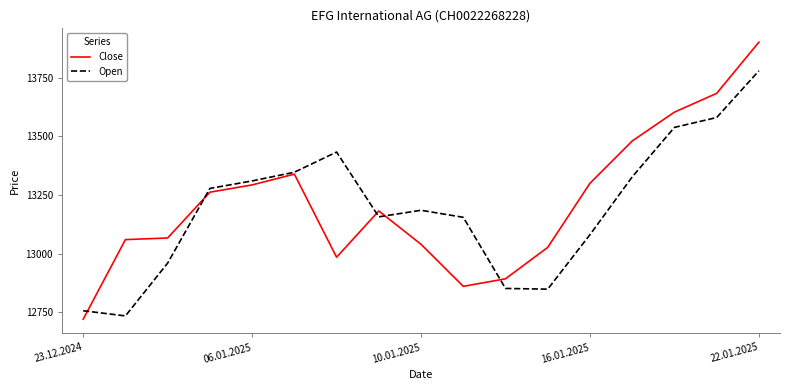

Which series has the largest range (max minus min)?

Close